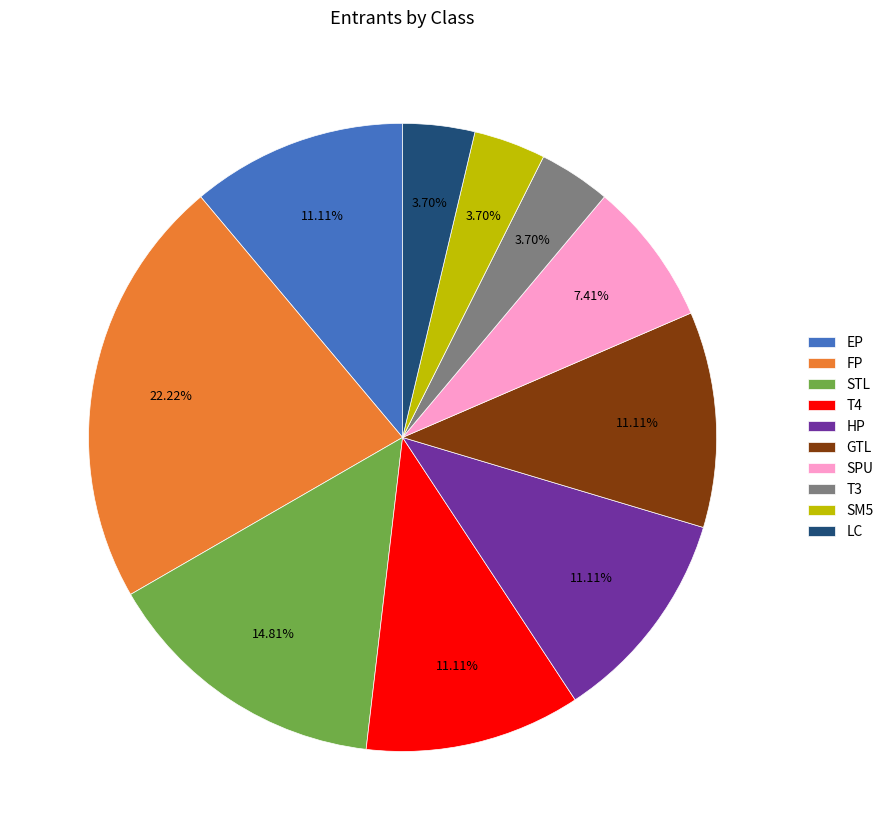

Which slice is the largest?

FP